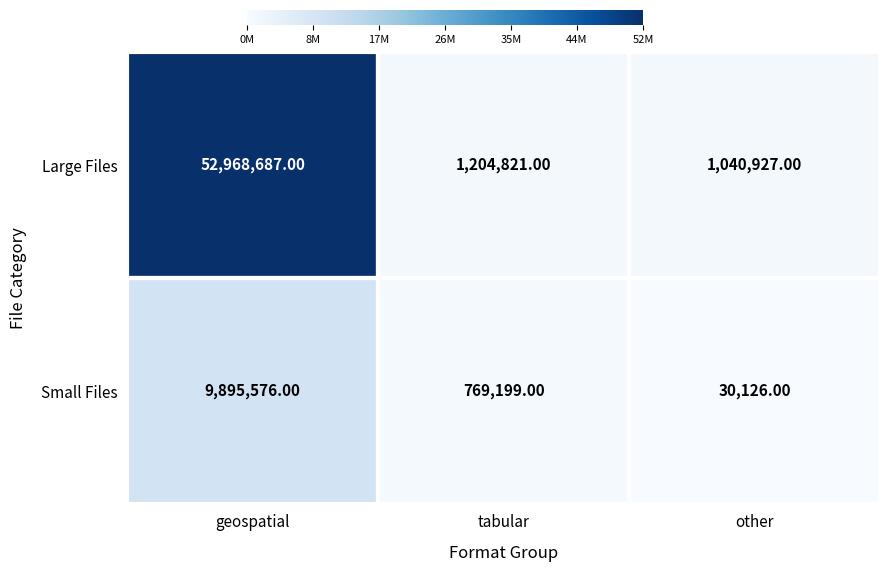

What is the total value across all series at tabular?

1974020